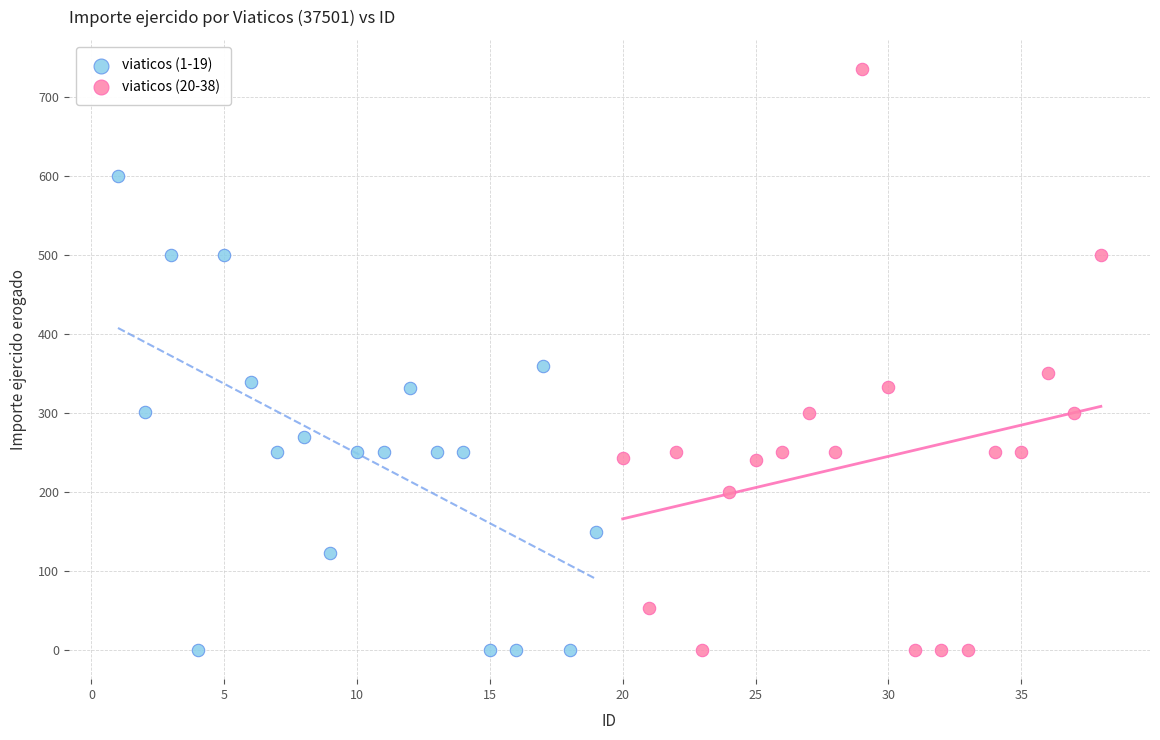

What are all the series names shown in the legend?

viaticos (1-19), viaticos (20-38)